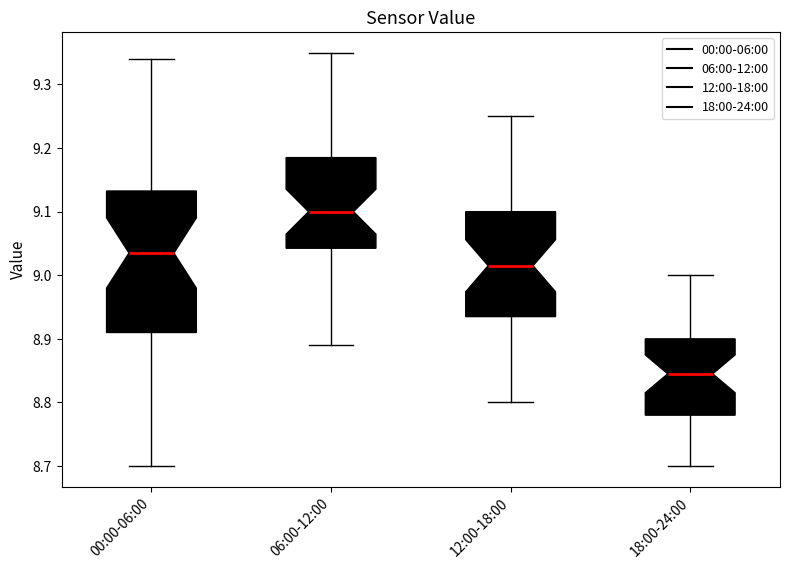

Reading left to right, read every box against the y-axis: the position of its median line, the range the box covers, and the ends of its whiskers. The values are not printed on the chart, so give them approximately, as read against the axis.

00:00-06:00: median 9.04, box 8.91 to 9.13, whiskers 8.70 to 9.34
06:00-12:00: median 9.10, box 9.04 to 9.19, whiskers 8.89 to 9.35
12:00-18:00: median 9.02, box 8.94 to 9.10, whiskers 8.80 to 9.25
18:00-24:00: median 8.85, box 8.78 to 8.90, whiskers 8.70 to 9.00